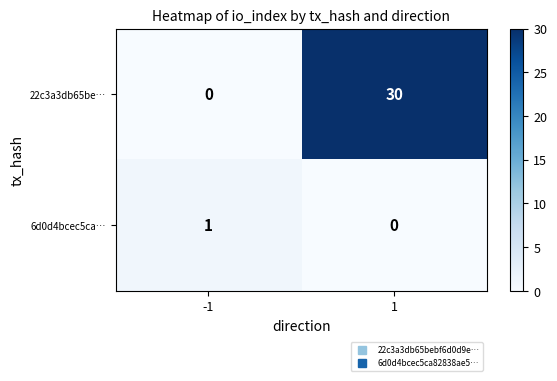

At which category is the sum across all series the highest?

1